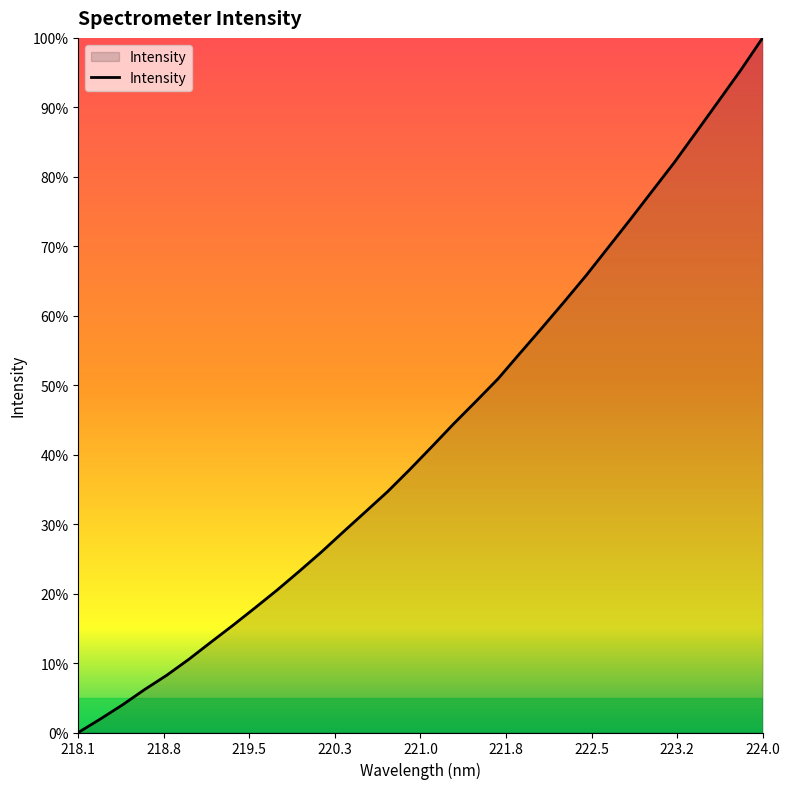

List the labels in order of value, smallest first.

218.0596, 218.2508, 218.442, 218.6332, 218.8244, 219.0156, 219.2067, 219.3979, 219.589, 219.7801, 219.9712, 220.1623, 220.3533, 220.5444, 220.7354, 220.9264, 221.1174, 221.3083, 221.4993, 221.6902, 221.8812, 222.0721, 222.263, 222.4538, 222.6447, 222.8355, 223.0264, 223.2172, 223.408, 223.5987, 223.7895, 223.9802